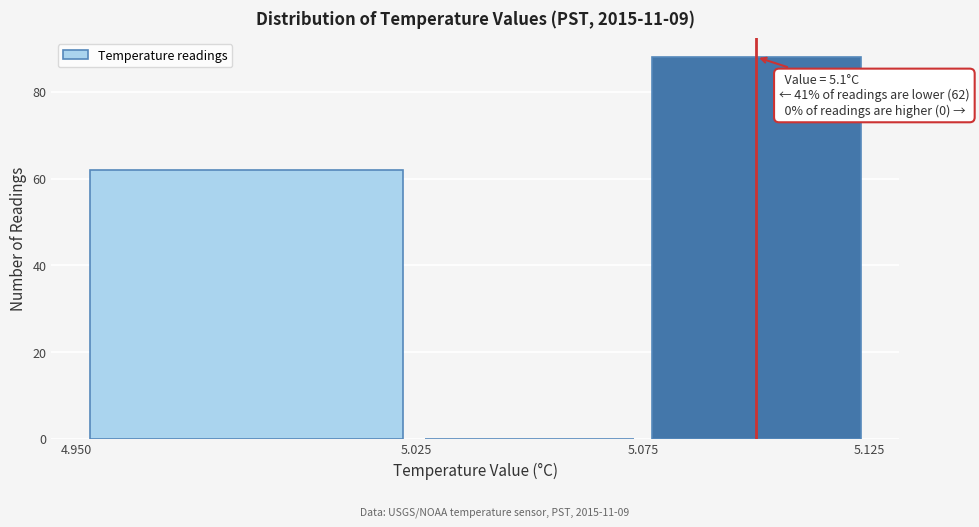

Over which range of the x-axis is the bar tallest?

5.075 to 5.125